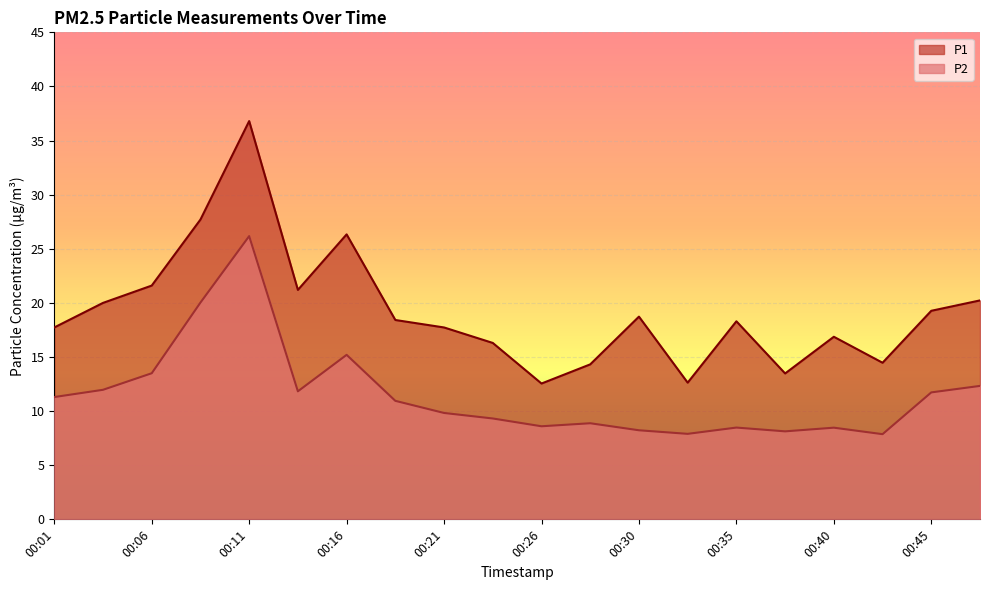

What is the sum of the P1 values at 00:40 and 00:21?

34.6